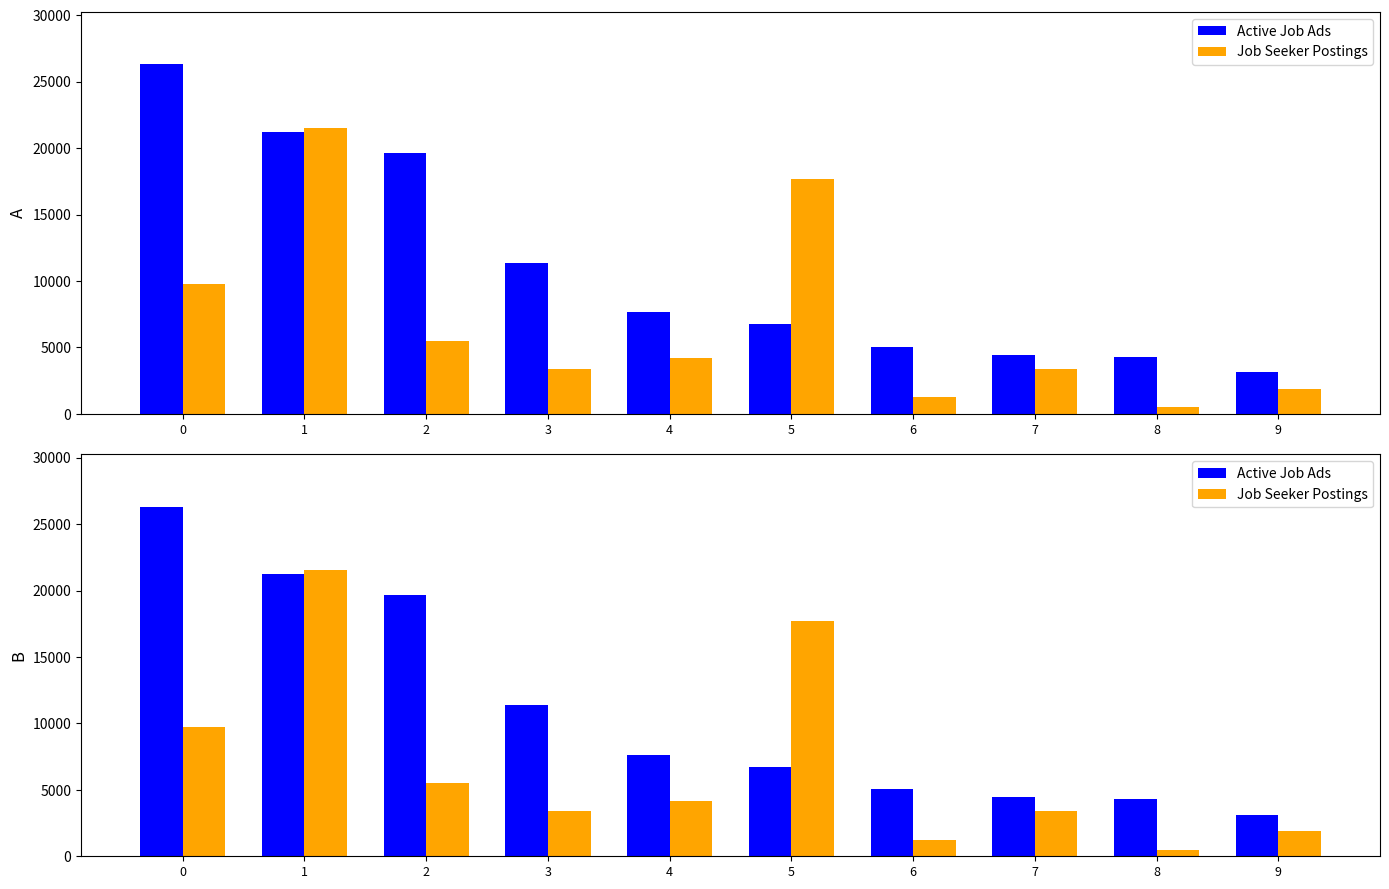

At 2, list the series in order from largest to smallest.

Active Job Ads, Job Seeker Postings